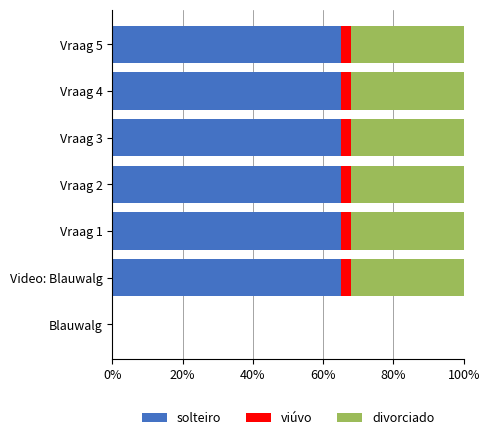

What is the sum of all solteiro values?

390.0